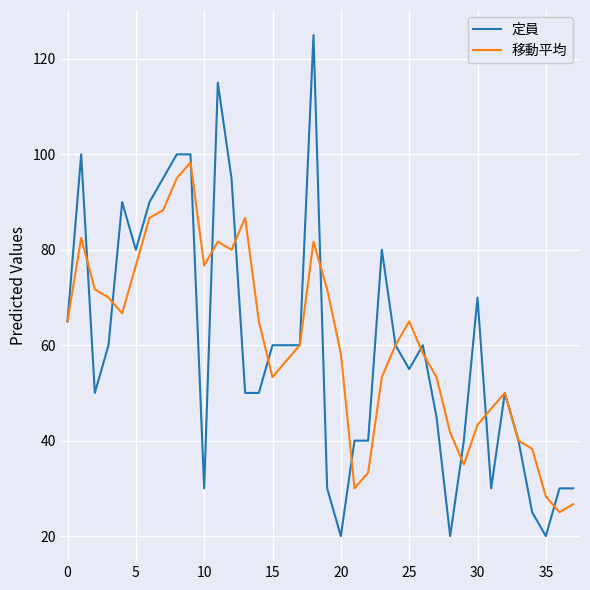

How many distinct data groups are displayed?

2